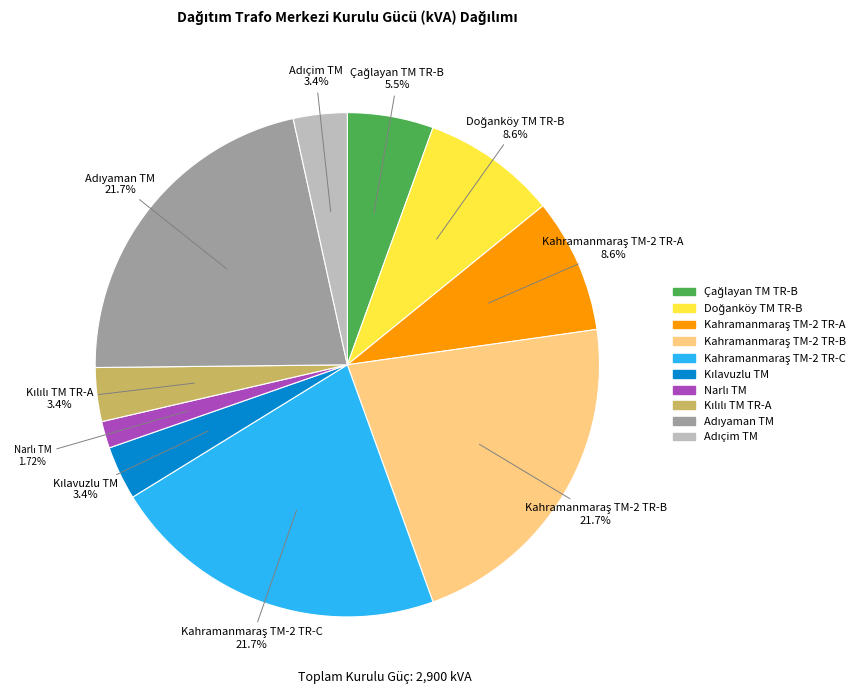

Is there a majority slice in this chart?

No